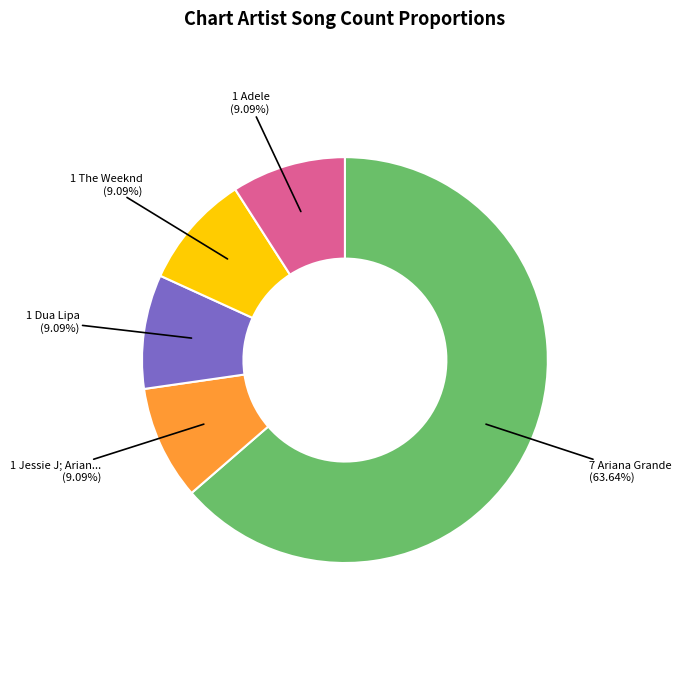

Is there any slice that represents more than half of the pie?

Yes